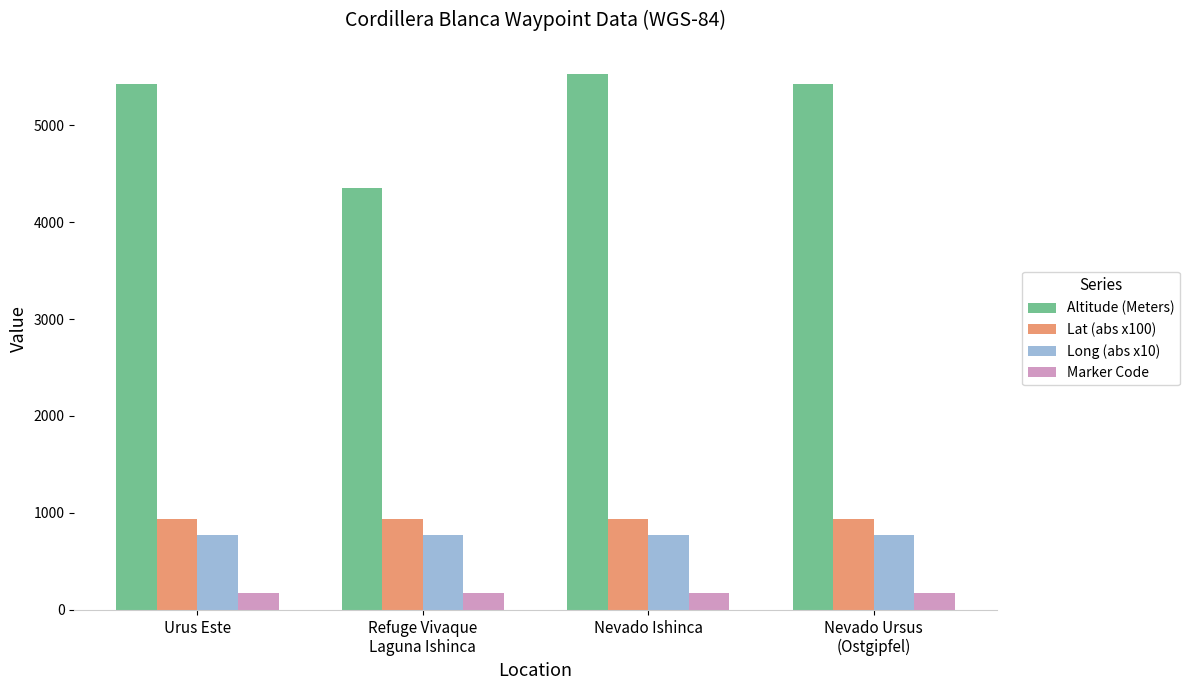

The value of Marker Code at Nevado Ursus
(Ostgipfel) is 178.0. True or false?

True